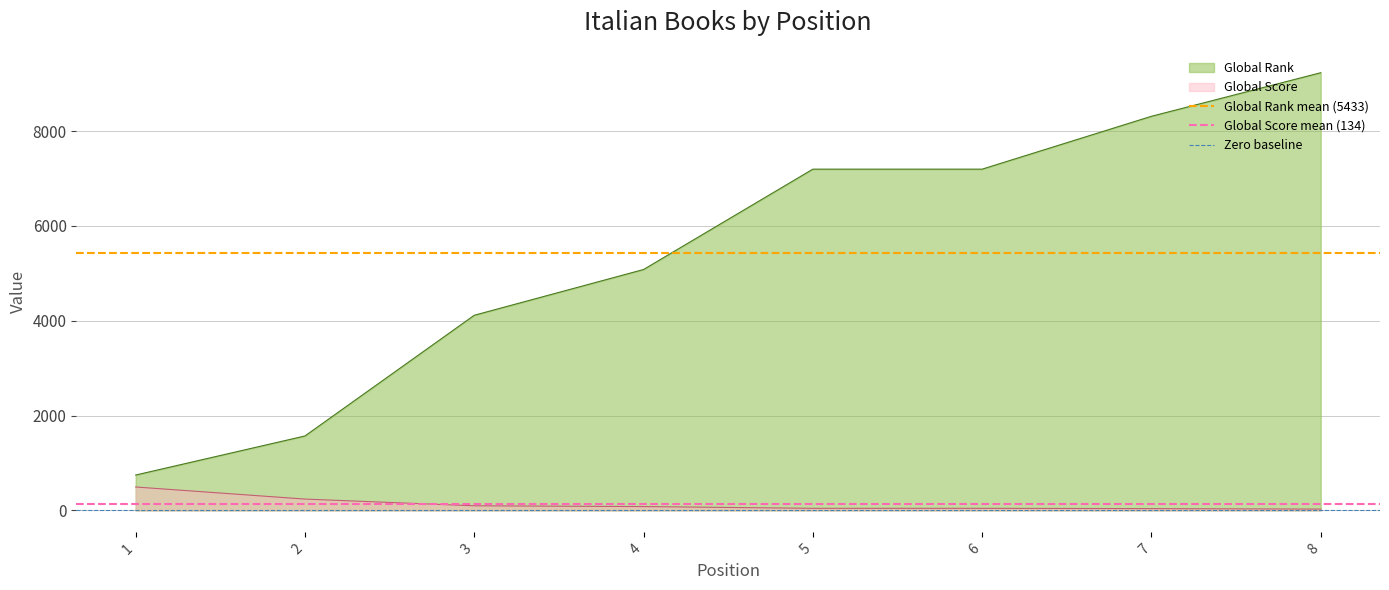

What is the lowest value of the Global Rank series?

747